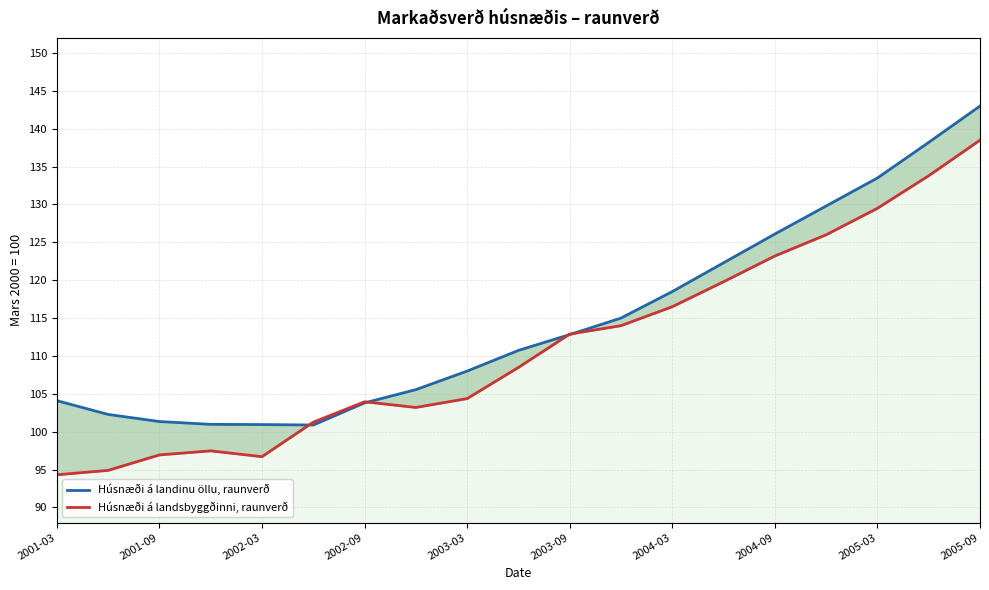

What is the difference between the highest and lowest values at 2005-09?

4.5